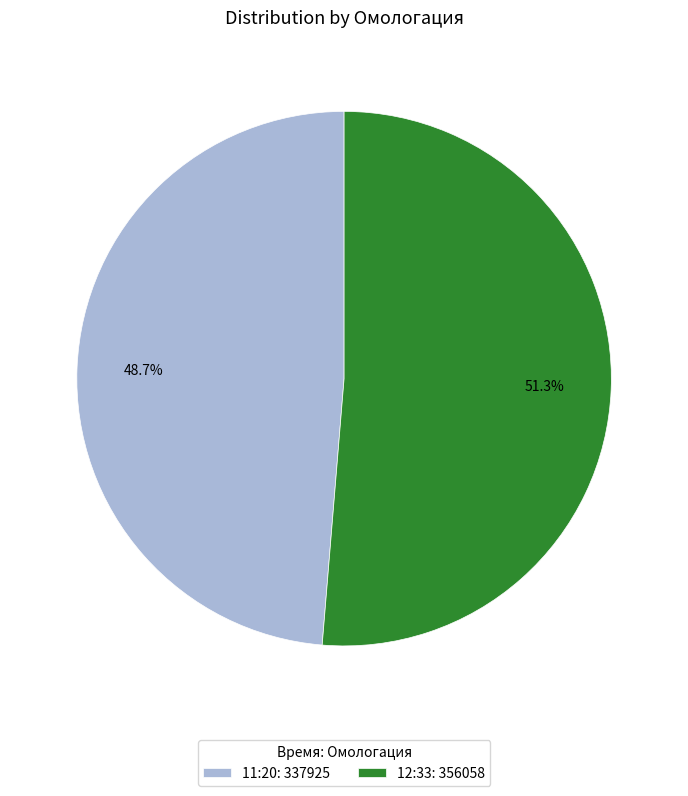

What is the smallest slice in the pie chart?

11:20